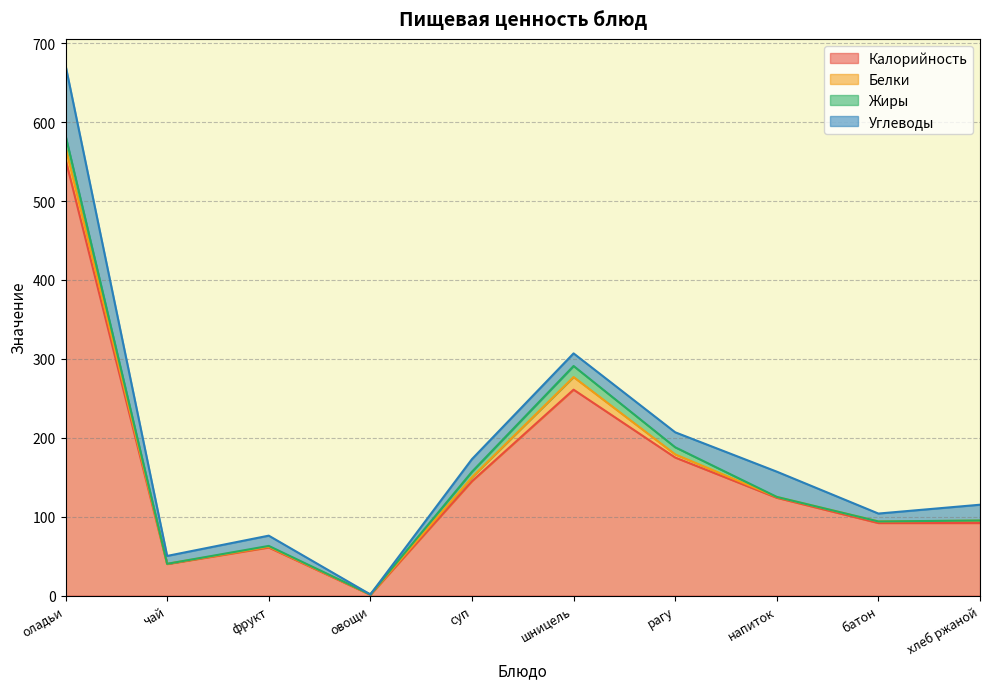

The value of Калорийность at фрукт is 89.9. True or false?

False